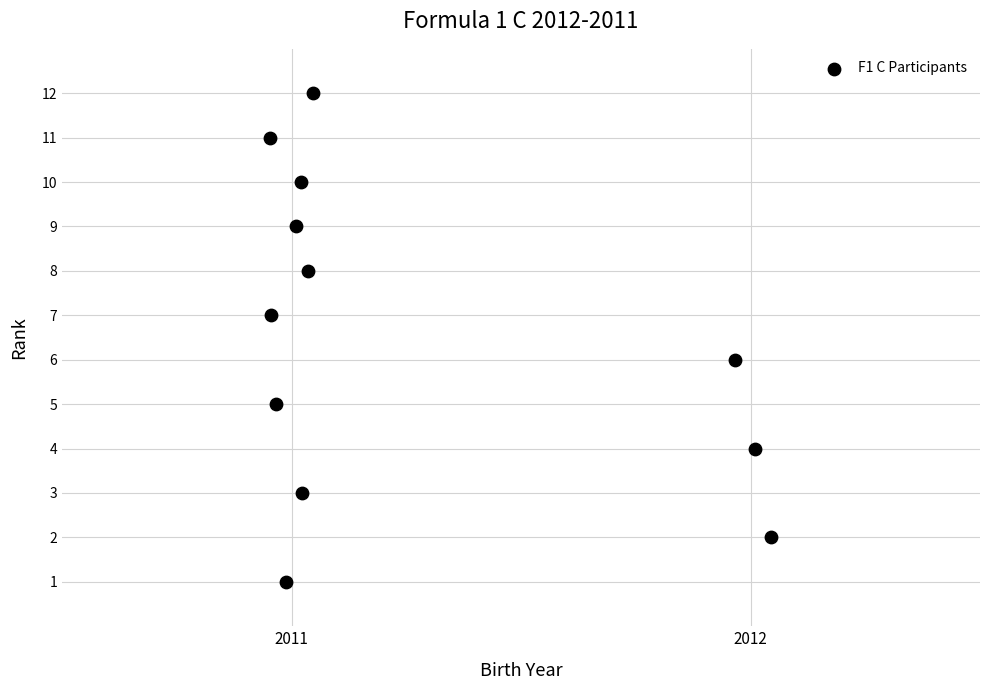

What is the range of Y values (max minus min)?

11